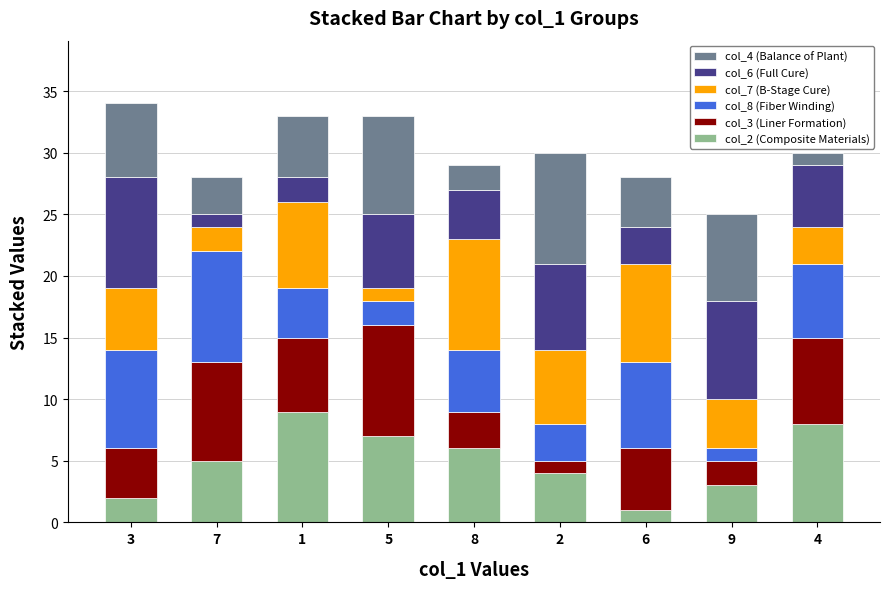

Count the number of categories in the chart.

9